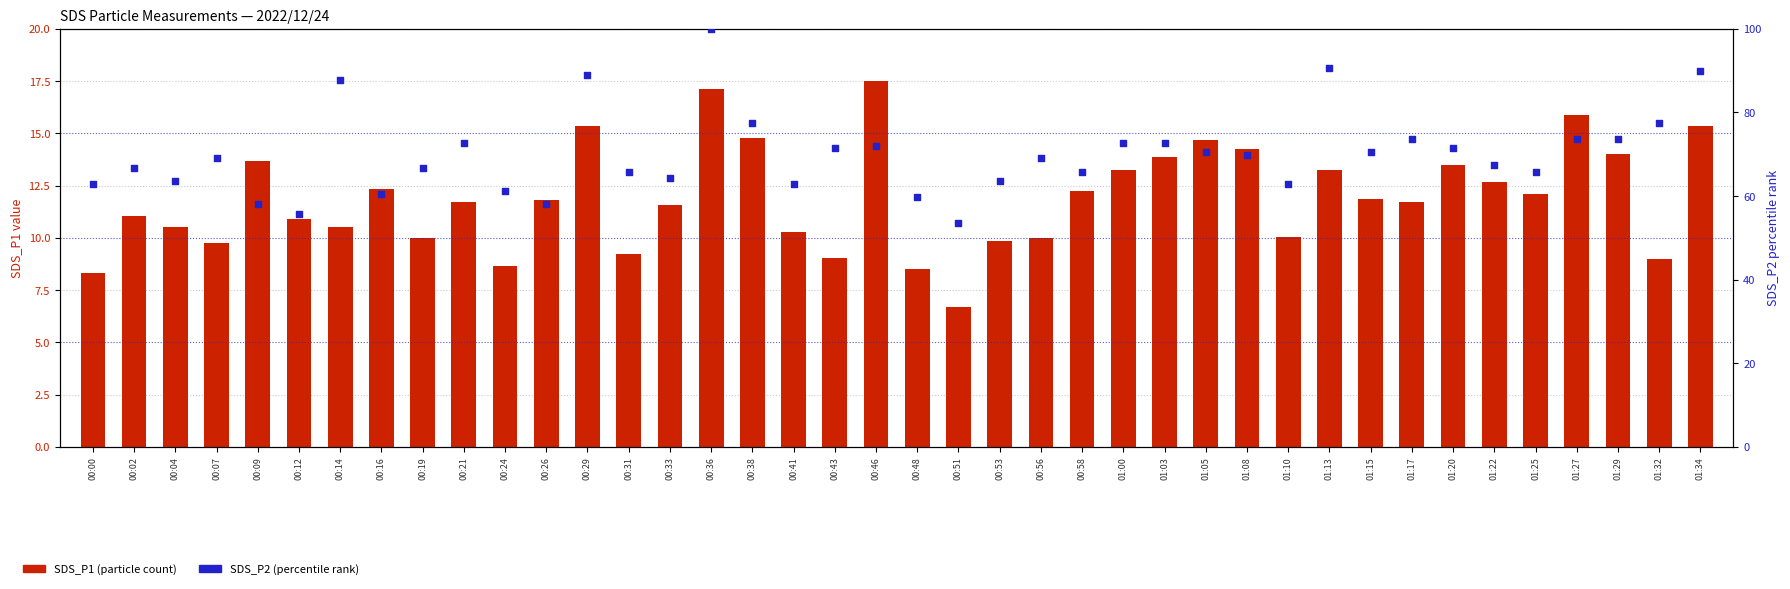

Is the value of SDS_P1 (particle count) at 01:29 greater than the value of SDS_P2 (percentile rank) at 00:31?

No